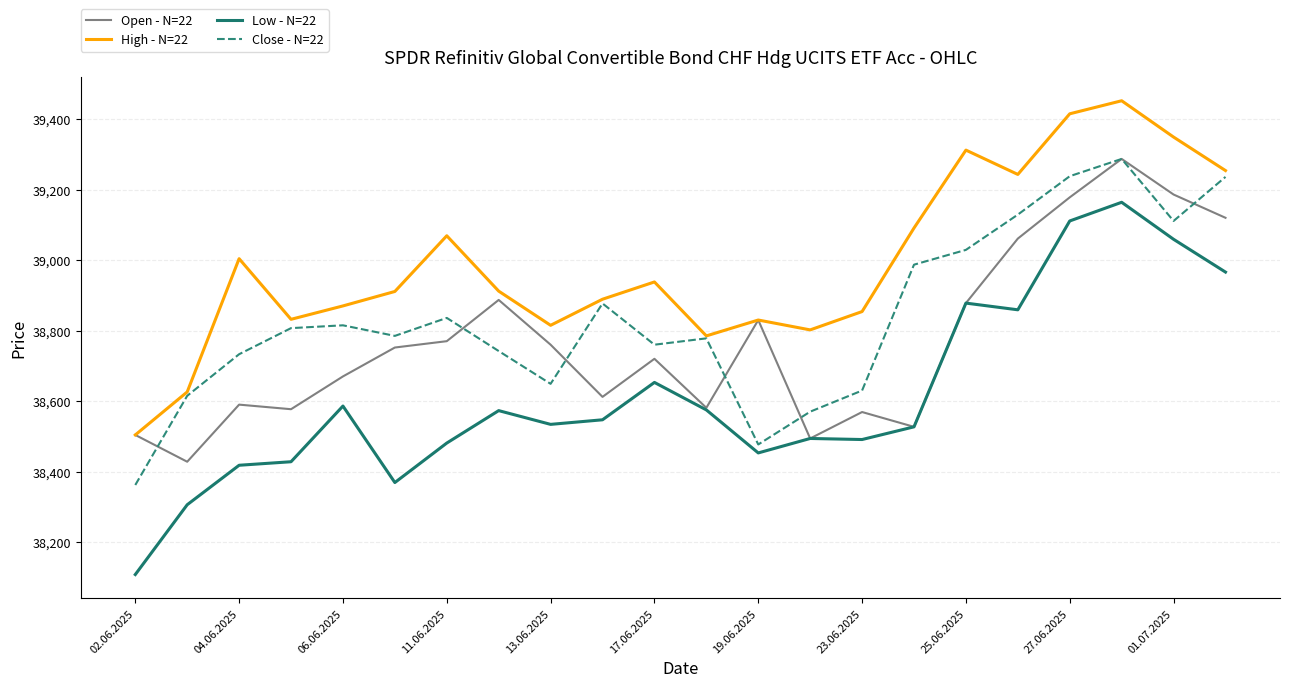

List the series in order of their overall mean, lowest first.

Low - N=22, Open - N=22, Close - N=22, High - N=22